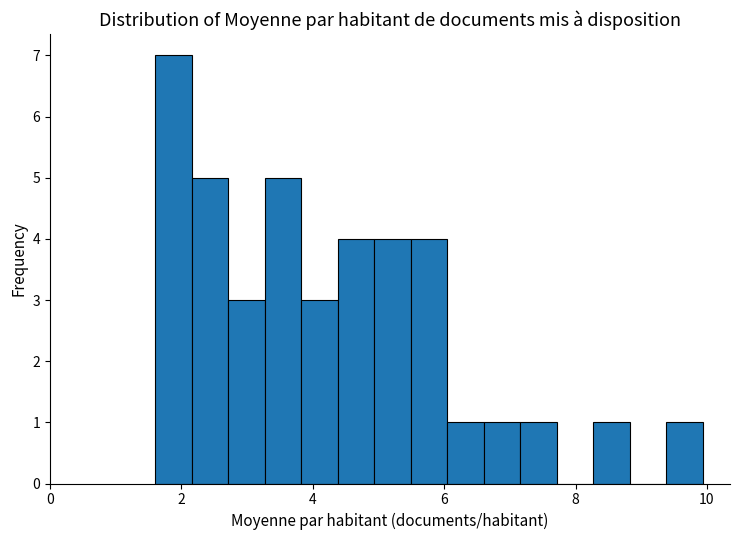

Read against the x-axis, roughly where is the centre of the tallest bar?

1.8